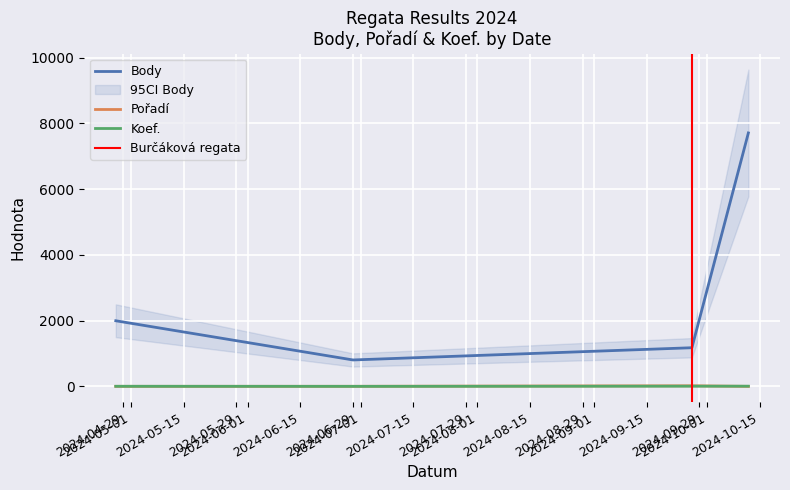

Which series has the widest spread of values?

Body